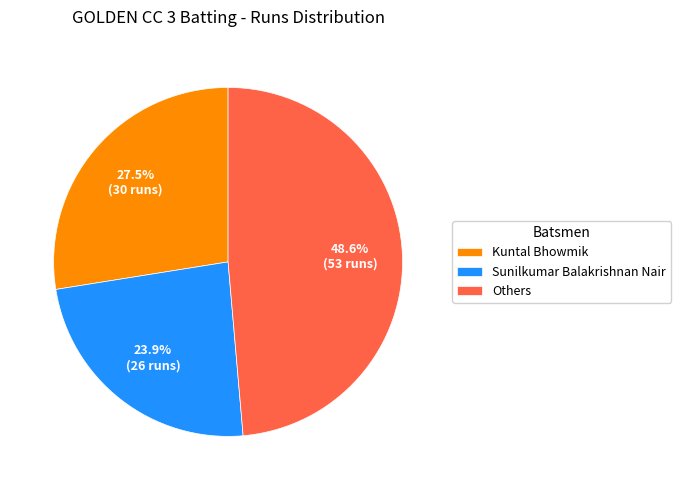

Which category has the smallest portion of the pie?

Sunilkumar Balakrishnan Nair